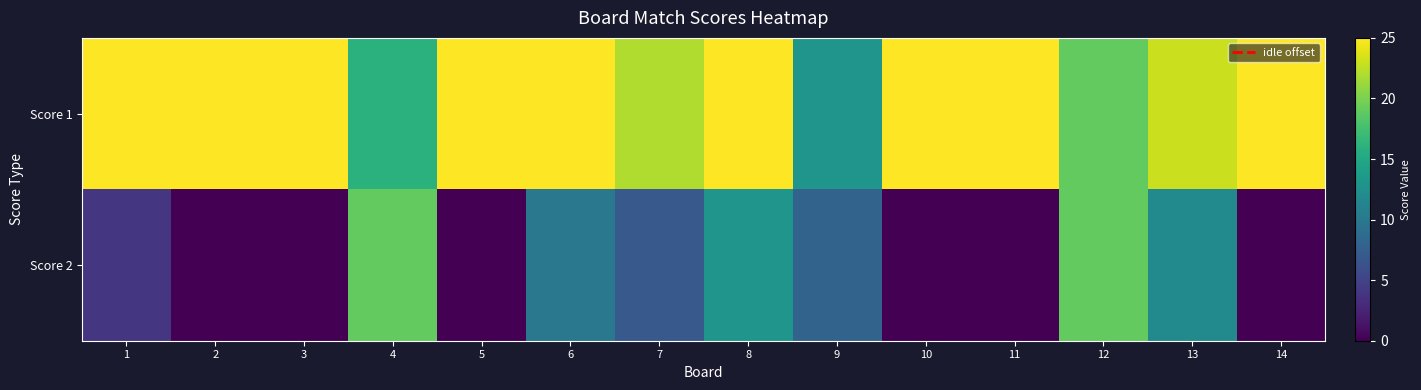

How many data points does each series have?

14